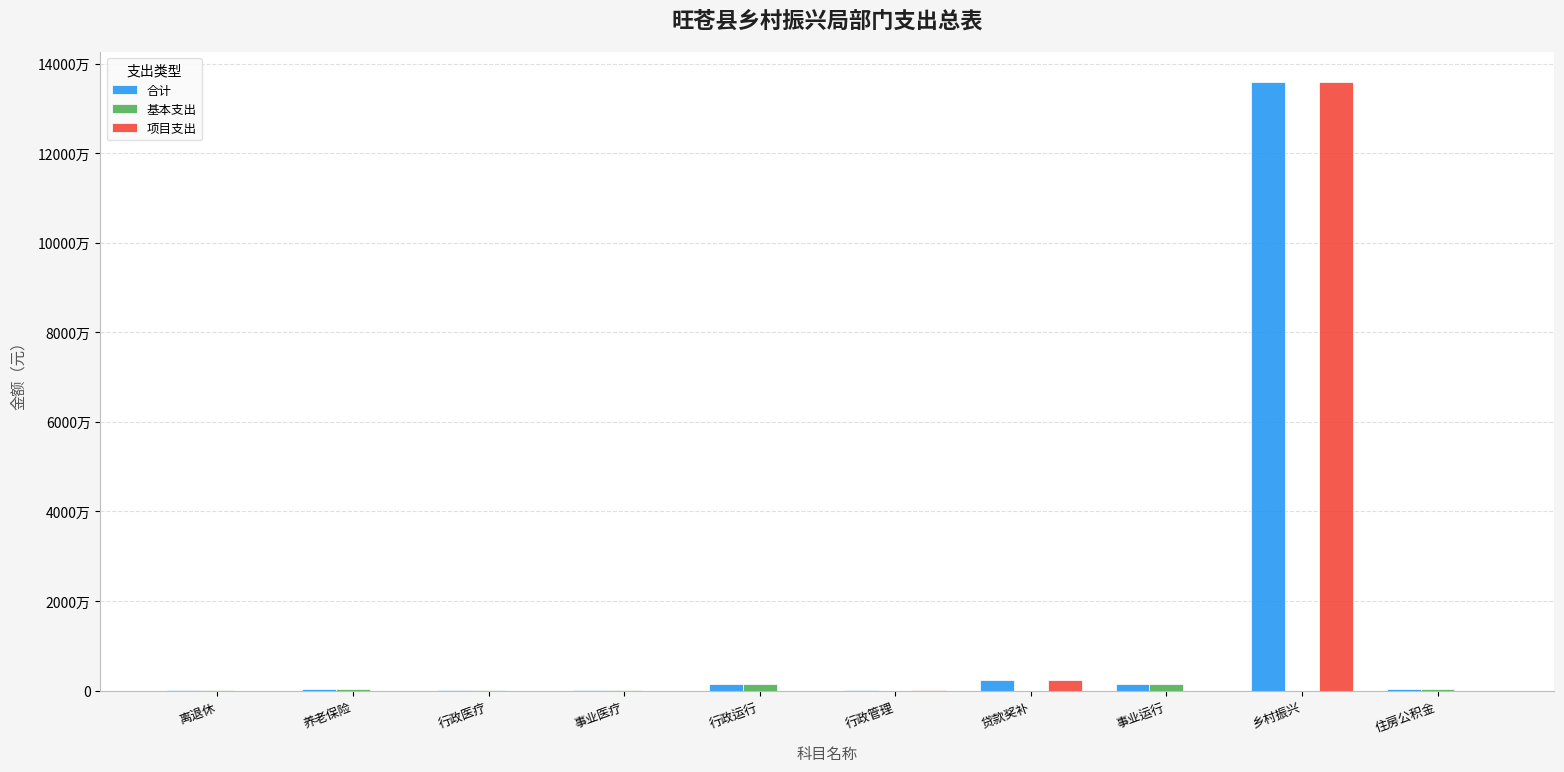

Does the chart contain stacked bars?

No